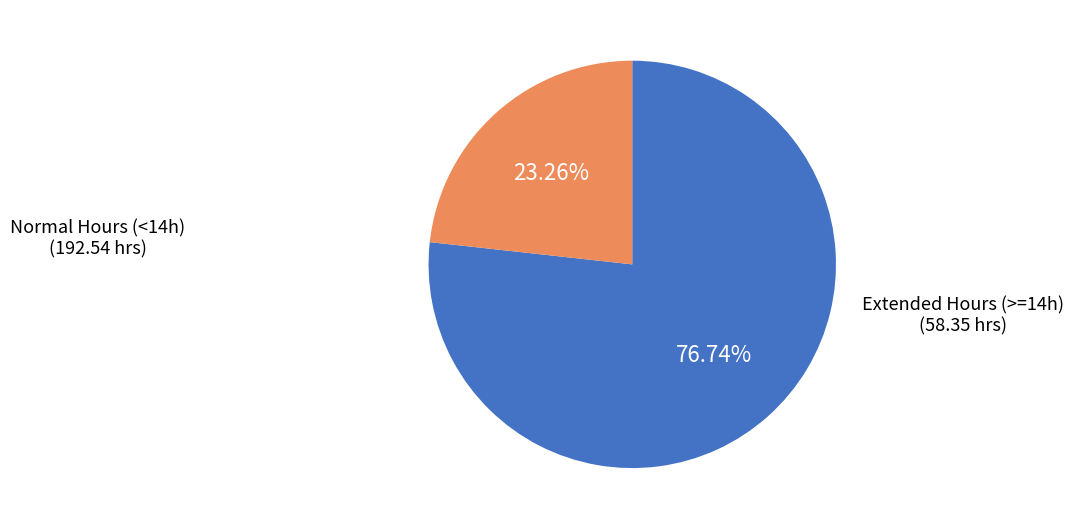

Rank the categories by value from lowest to highest.

Extended Hours (>=14h), Normal Hours (<14h)